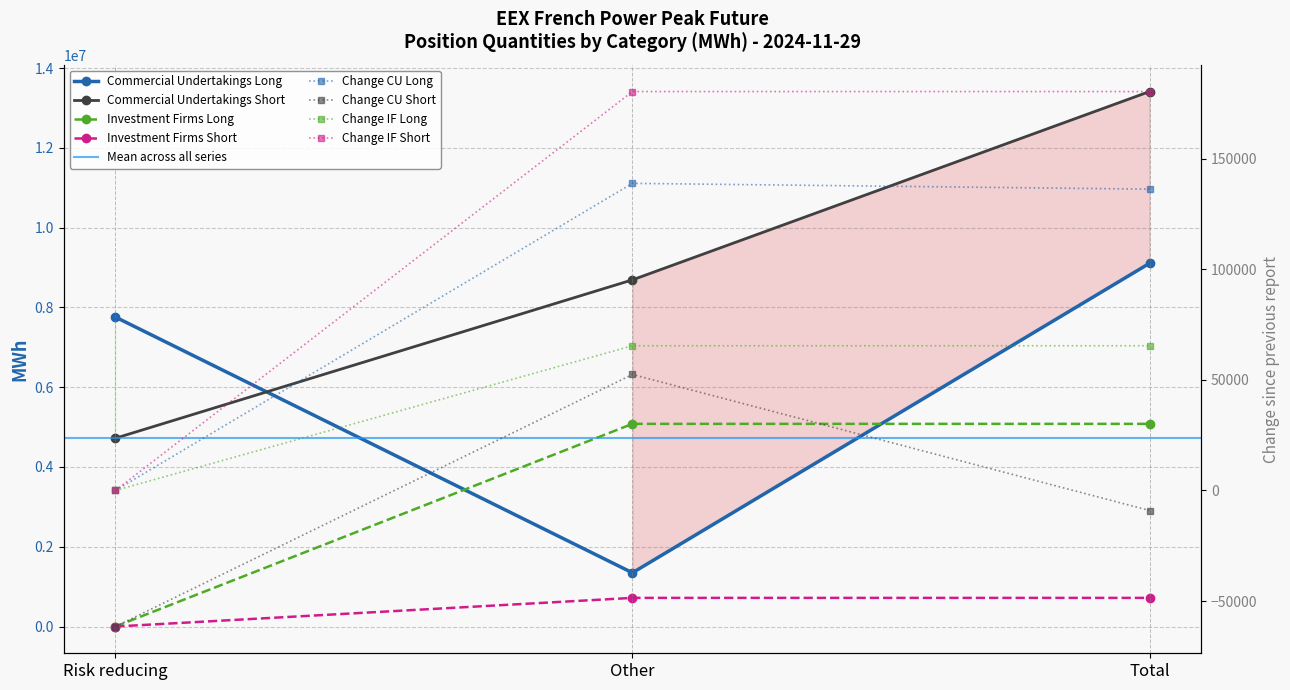

What is the difference between the maximum and minimum values in the Investment Firms Short series?

718248